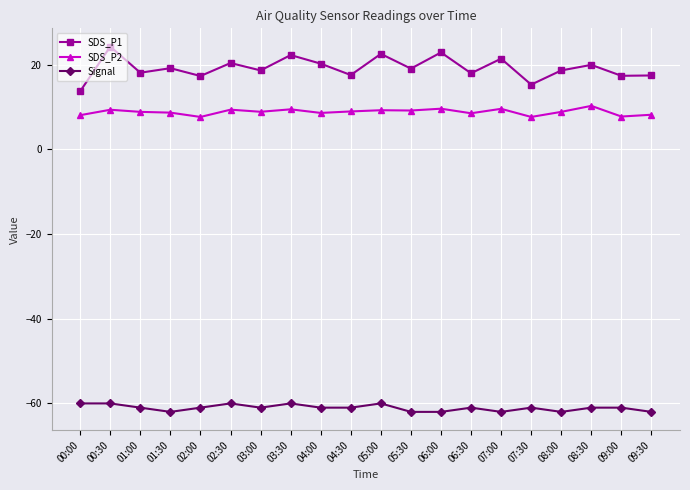

Rank the series at 04:00 from highest to lowest value.

SDS_P1, SDS_P2, Signal